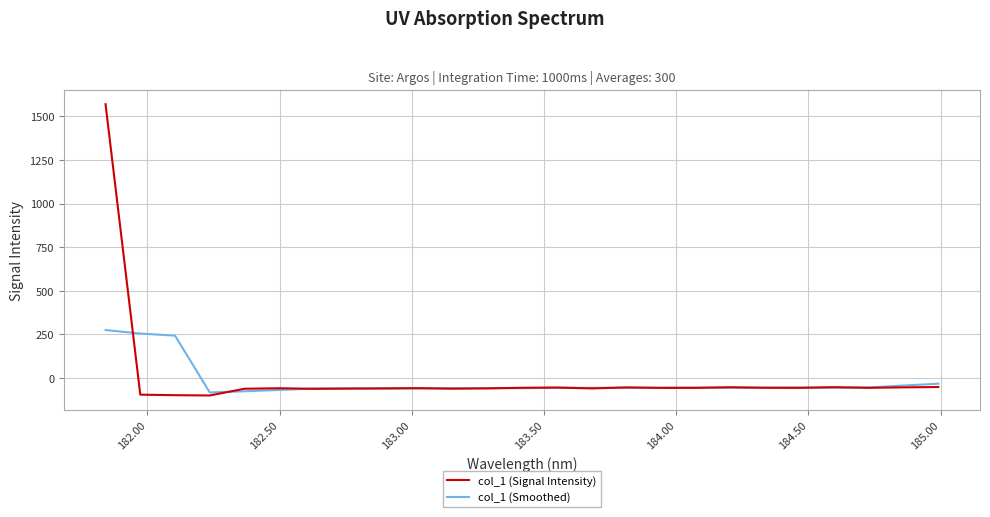

List the series in order of their peak value, lowest first.

col_1 (Smoothed), col_1 (Signal Intensity)